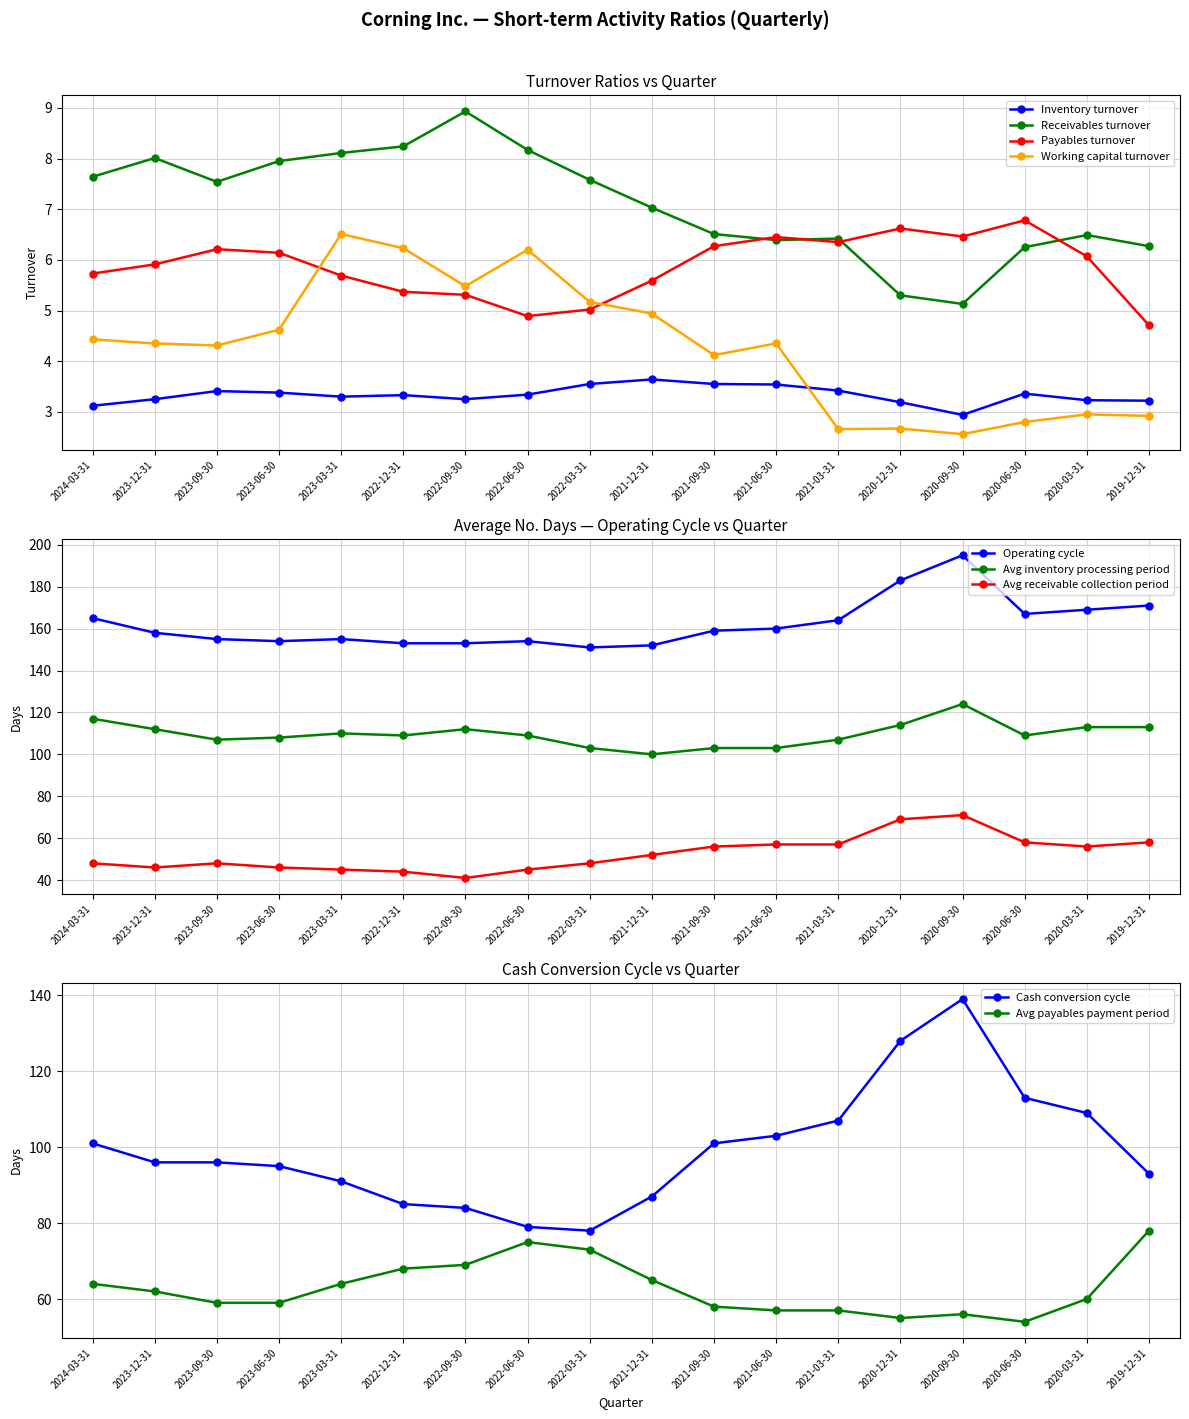

What position from the right is 2021-12-31?

9